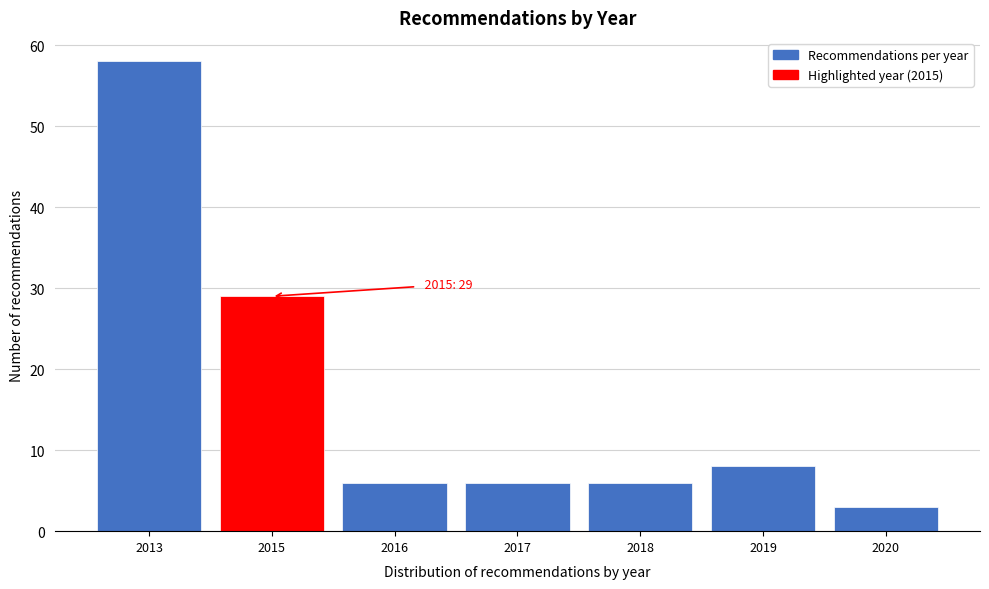

Reading right to left, transcribe all the data shown in this chart.

2020=3	2019=8	2018=6	2017=6	2016=6	2015=29	2013=58